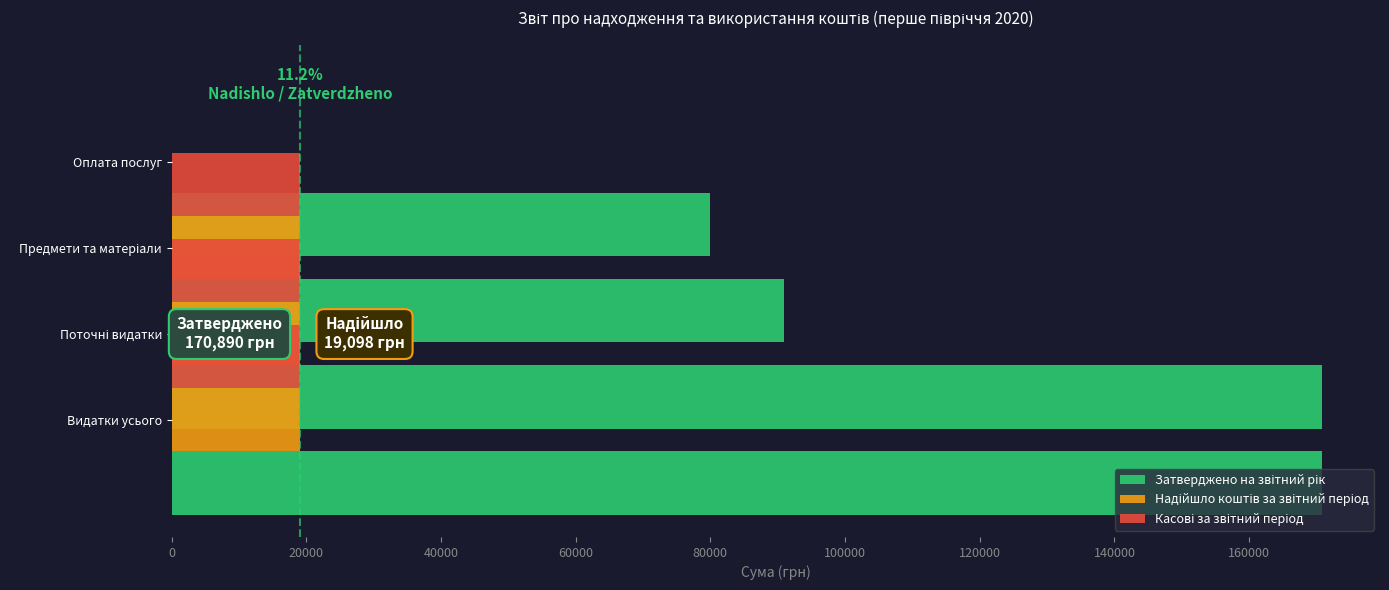

What is the maximum value for Затверджено на звітний рік?

170890